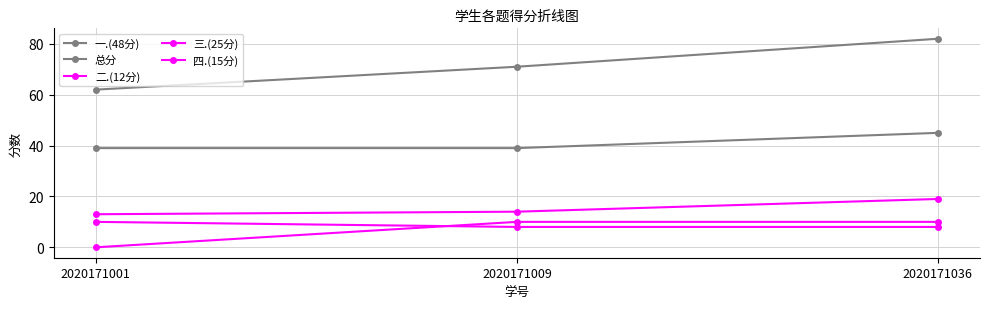

What is the spread (max minus min) of values at 2020171009?

63